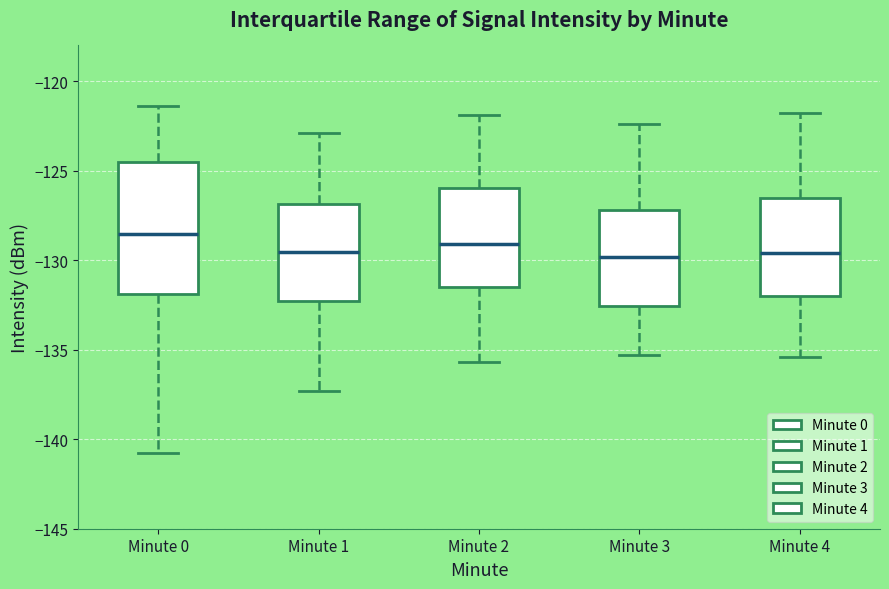

Comparing the boxes themselves (not the whiskers), which one is the tallest?

Minute 0